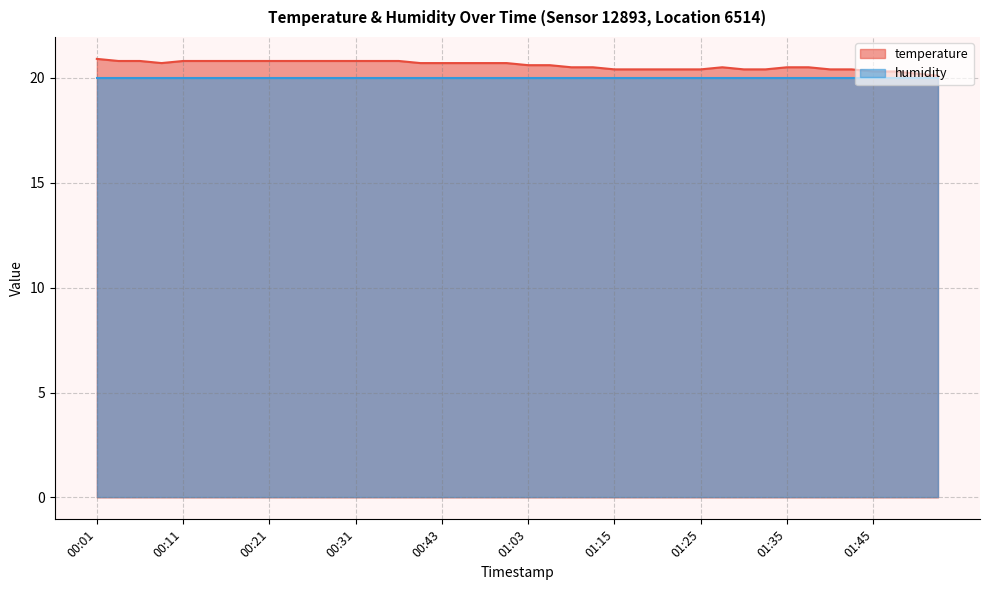

What is the value of the 7th point from the left?

20.8